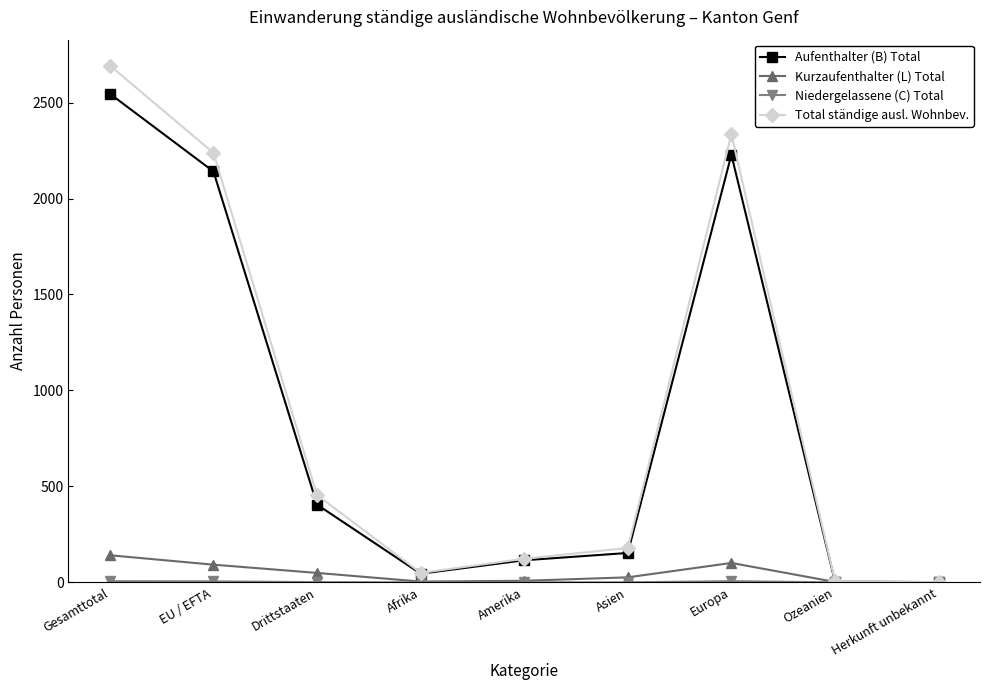

The value of Aufenthalter (B) Total at Gesamttotal is 2546. True or false?

True